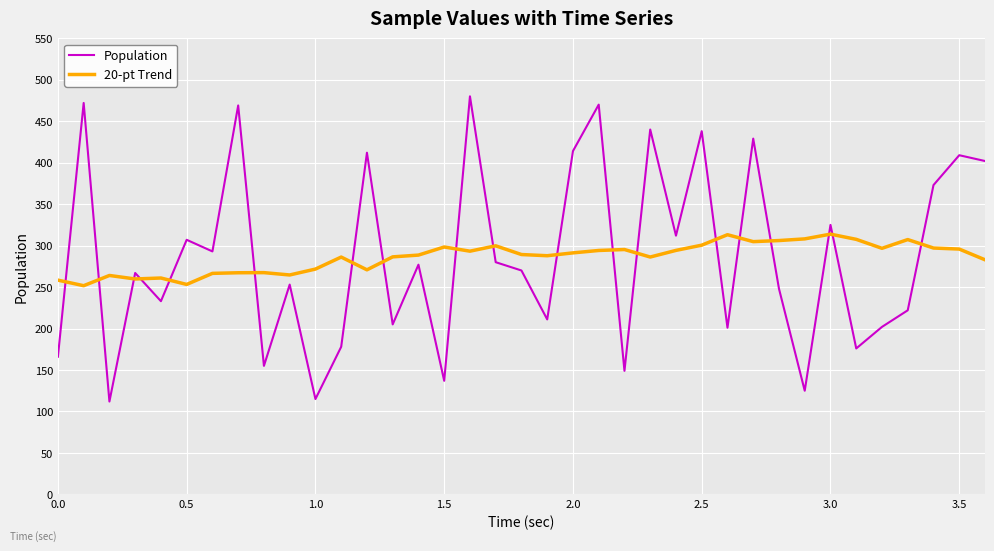

What is the minimum value for Population?

112.0